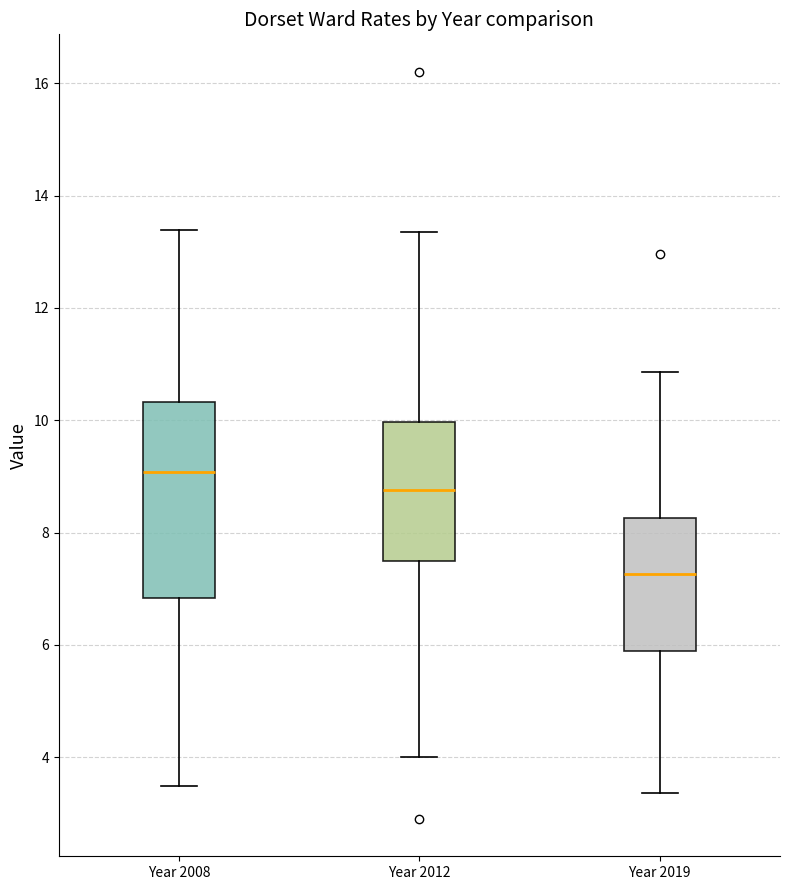

Reading left to right, read every box against the y-axis: the position of its median line, the range the box covers, and the ends of its whiskers. The values are not printed on the chart, so give them approximately, as read against the axis.

Year 2008: median 9.0, box 6.8 to 10.4, whiskers 3.4 to 13.4
Year 2012: median 8.8, box 7.4 to 10.0, whiskers 4.0 to 13.4
Year 2019: median 7.2, box 5.8 to 8.2, whiskers 3.4 to 10.8